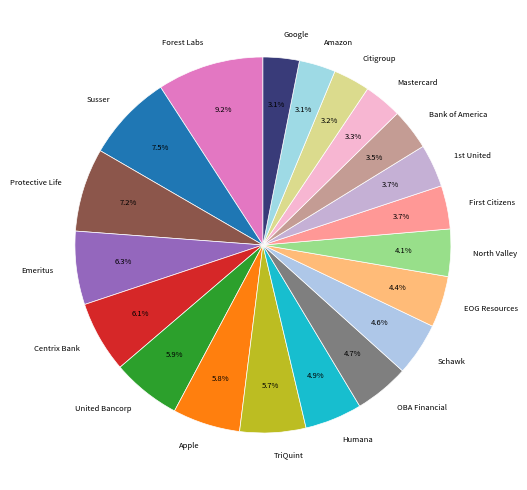

Between Centrix Bank and Protective Life, which is larger?

Protective Life